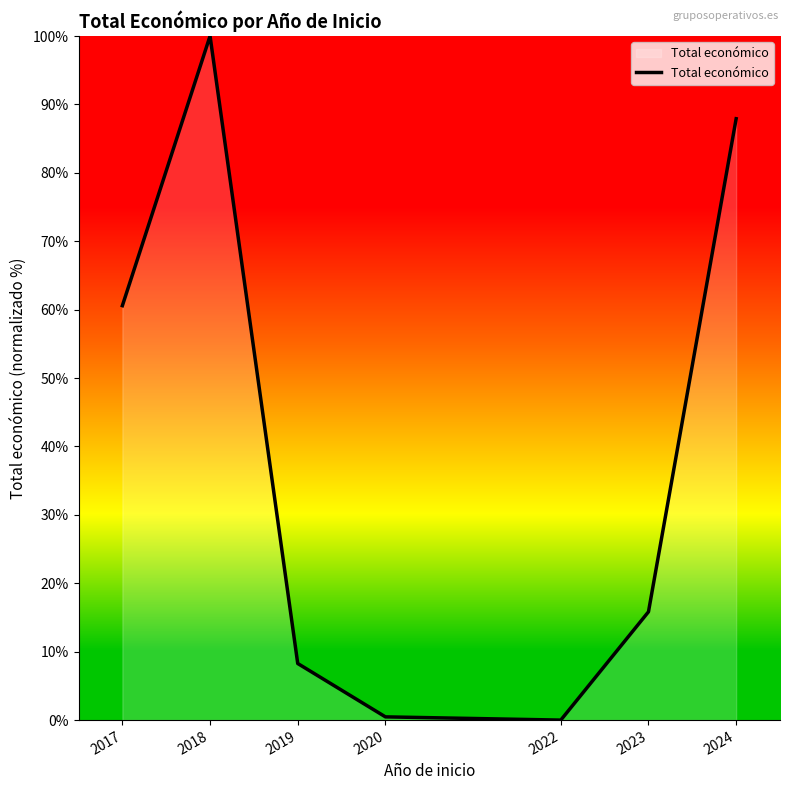

What is the difference between the maximum and minimum values?

100.0